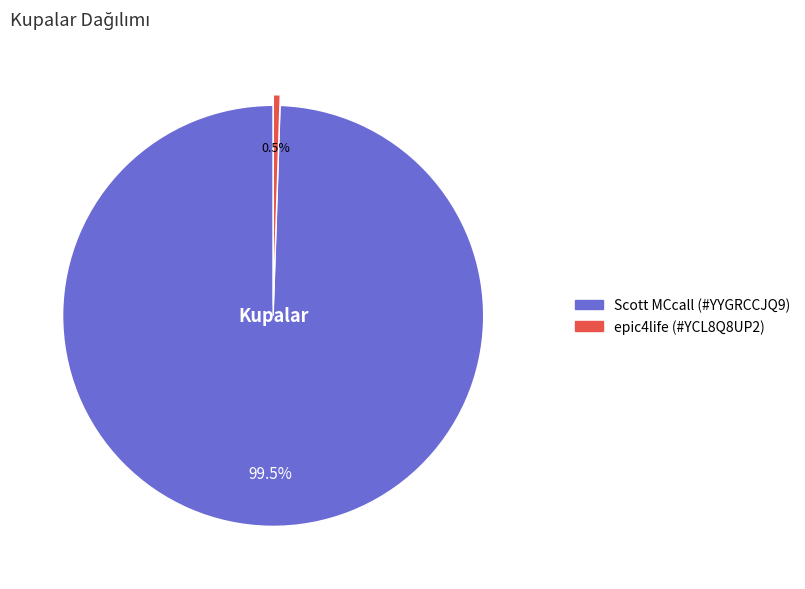

Which slice represents more than half of the pie?

Scott MCcall (#YYGRCCJQ9)